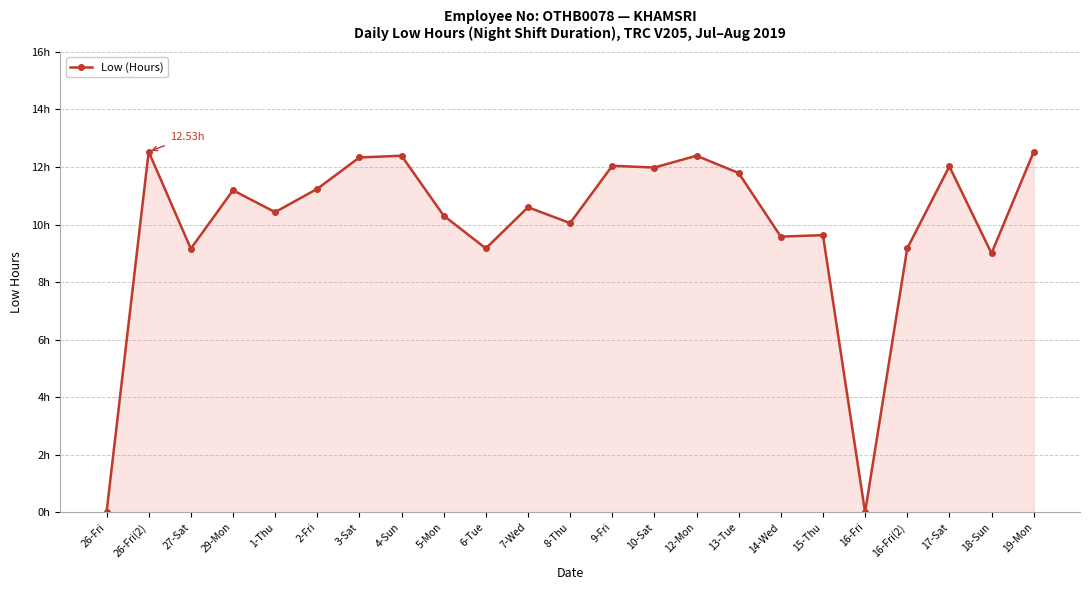

Is this an area chart (filled region under the line)?

Yes